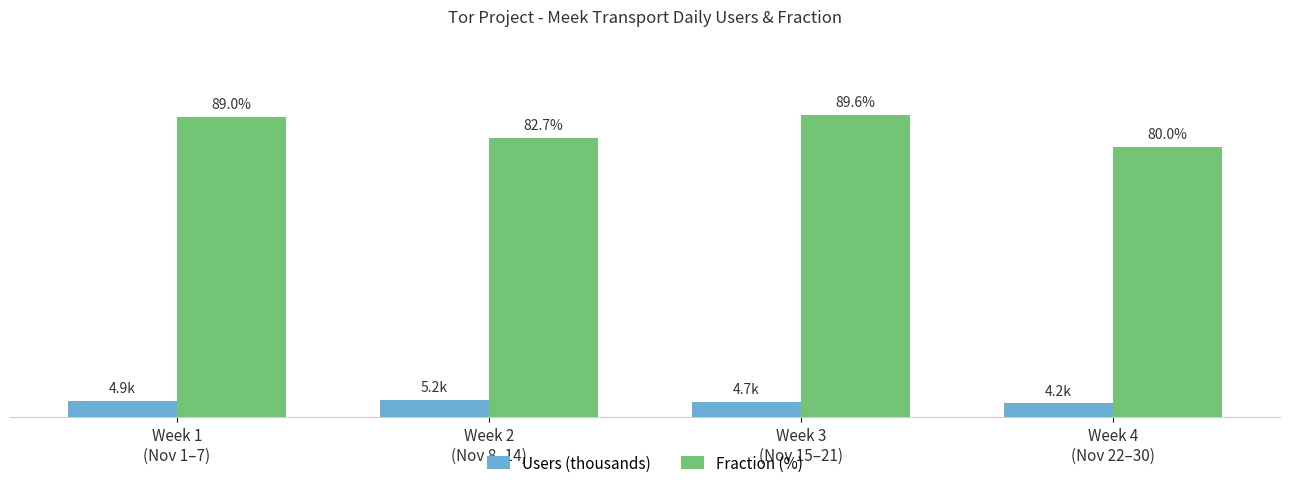

Which series has the largest total across all categories?

Fraction (%)